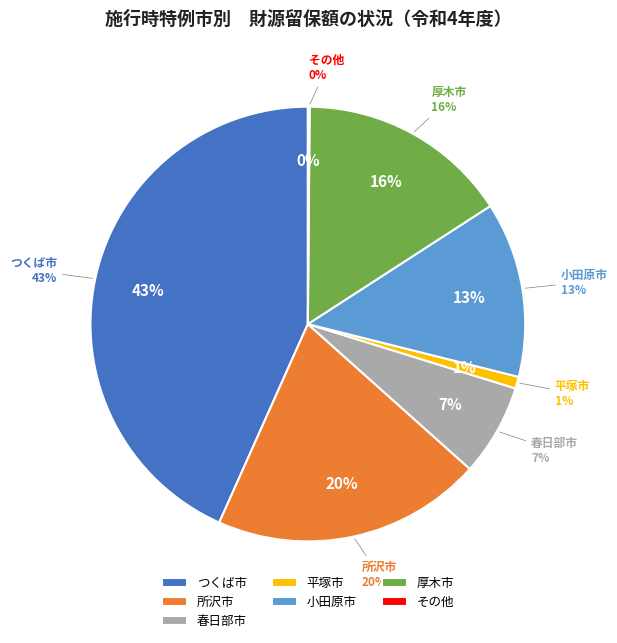

Is 熊谷市 the majority of the pie?

No